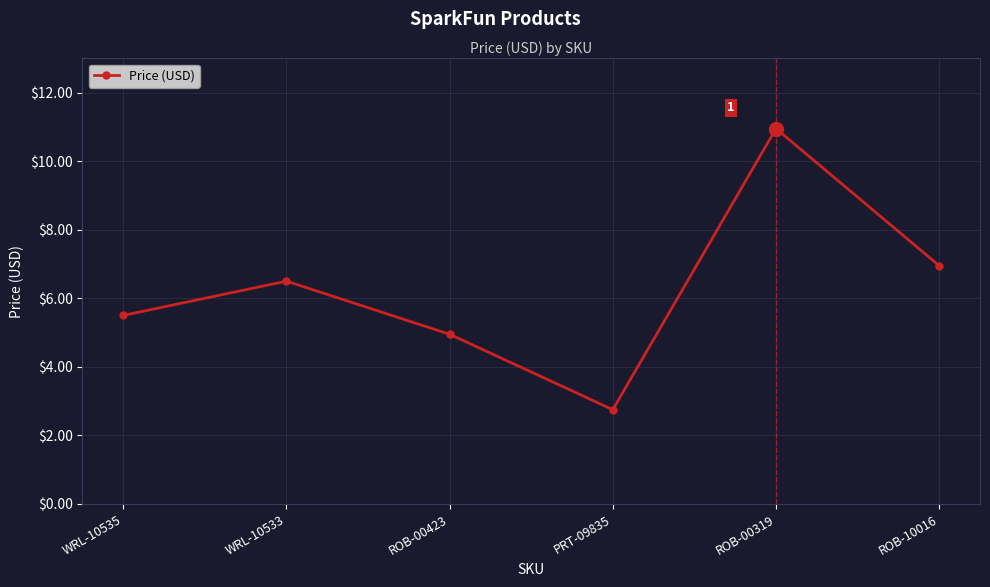

What is the sum of all values?

37.6